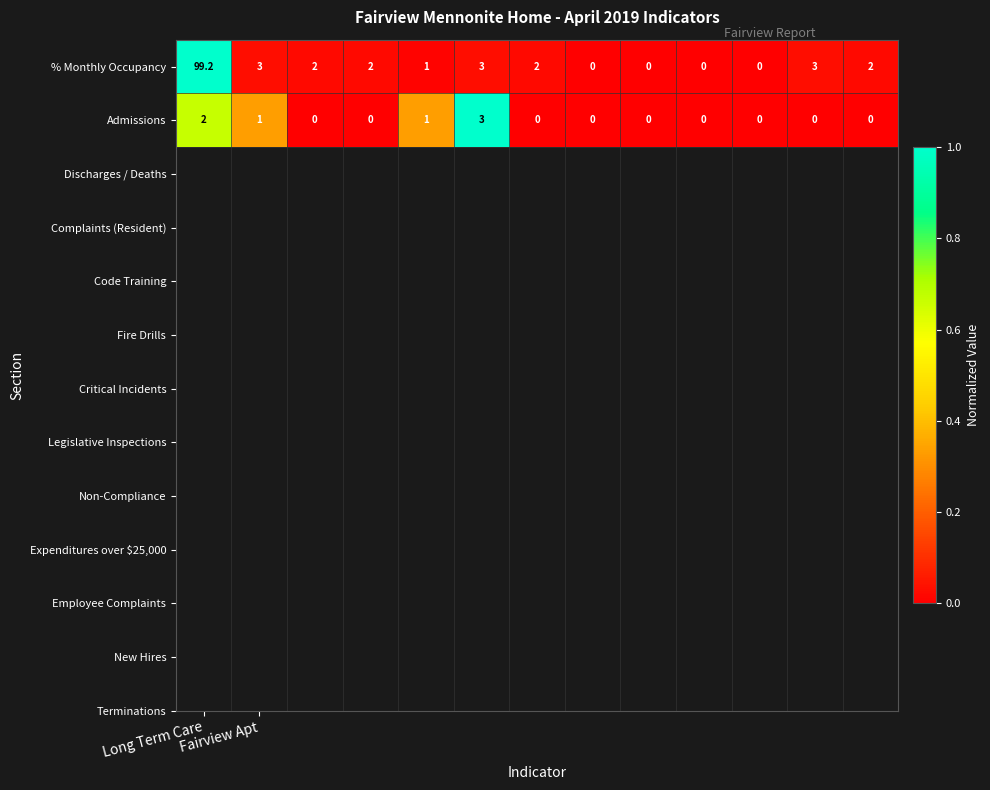

What is the average value of the % Monthly Occupancy series?

9.0